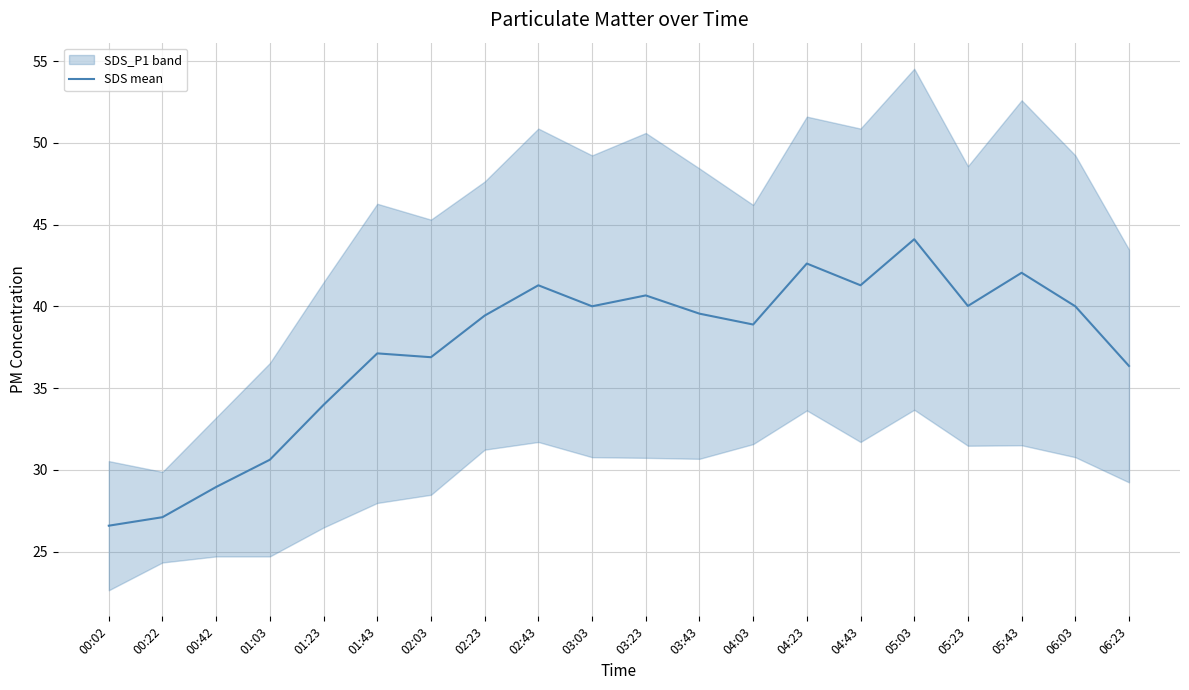

What is the difference between the maximum and minimum values?

17.5